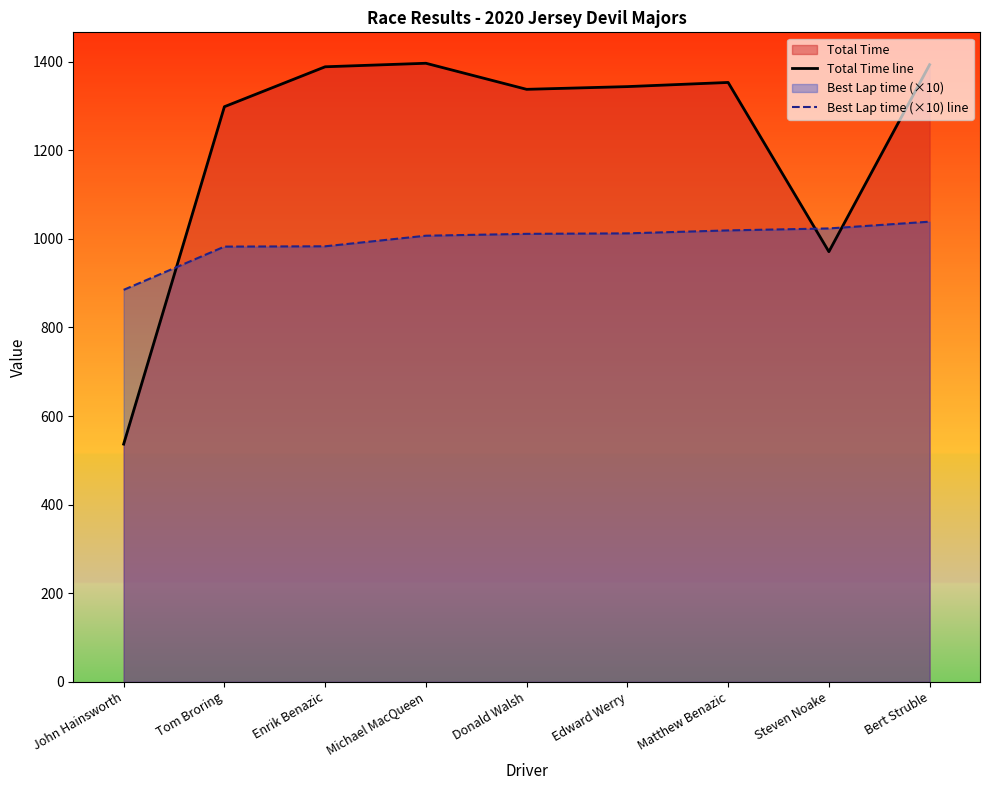

Is the value of Total Time line at Donald Walsh greater than the value of Best Lap time (×10) line at Michael MacQueen?

Yes